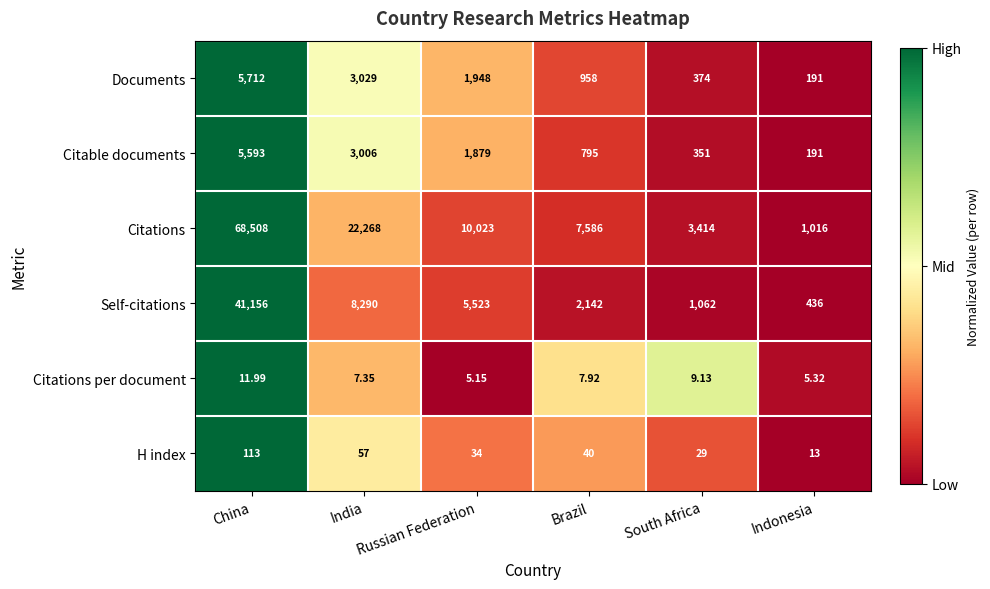

Where is Self-citations nearest to the value 20796?

India